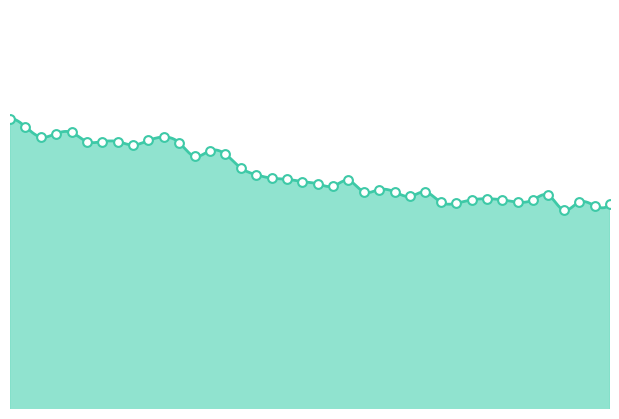

What is the change in value from 07:24 to 08:26?

-1.6